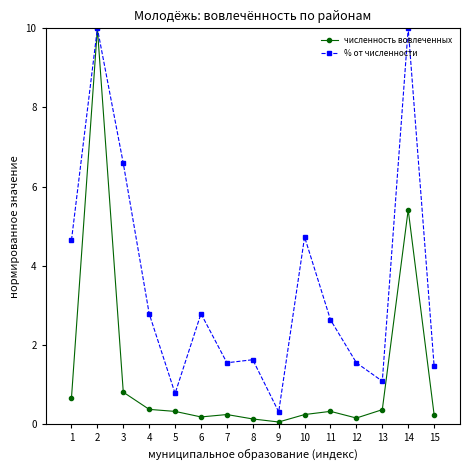

What is the minimum value for численность вовлеченных?

0.1